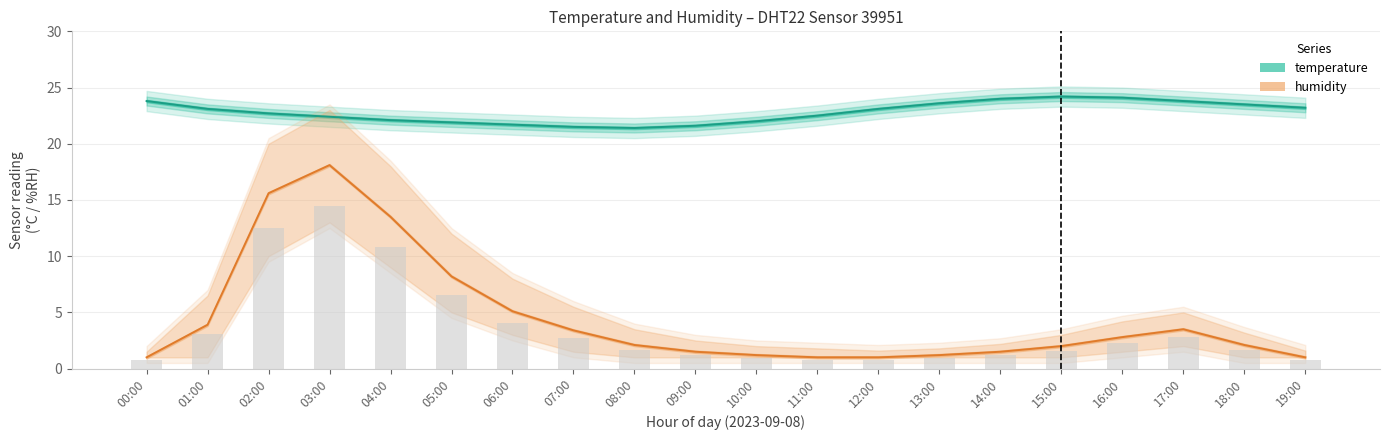

What is the minimum value for humidity?

1.0